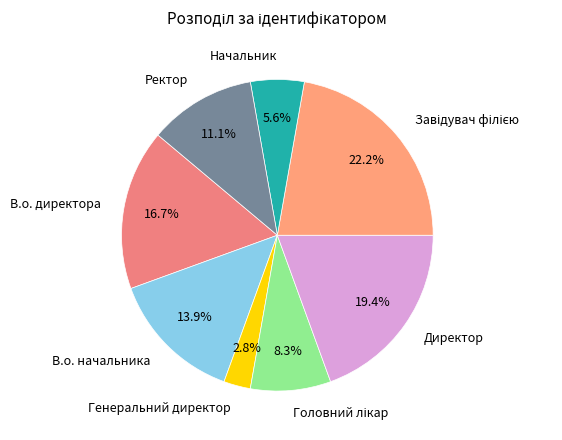

Does any single category account for the majority?

No